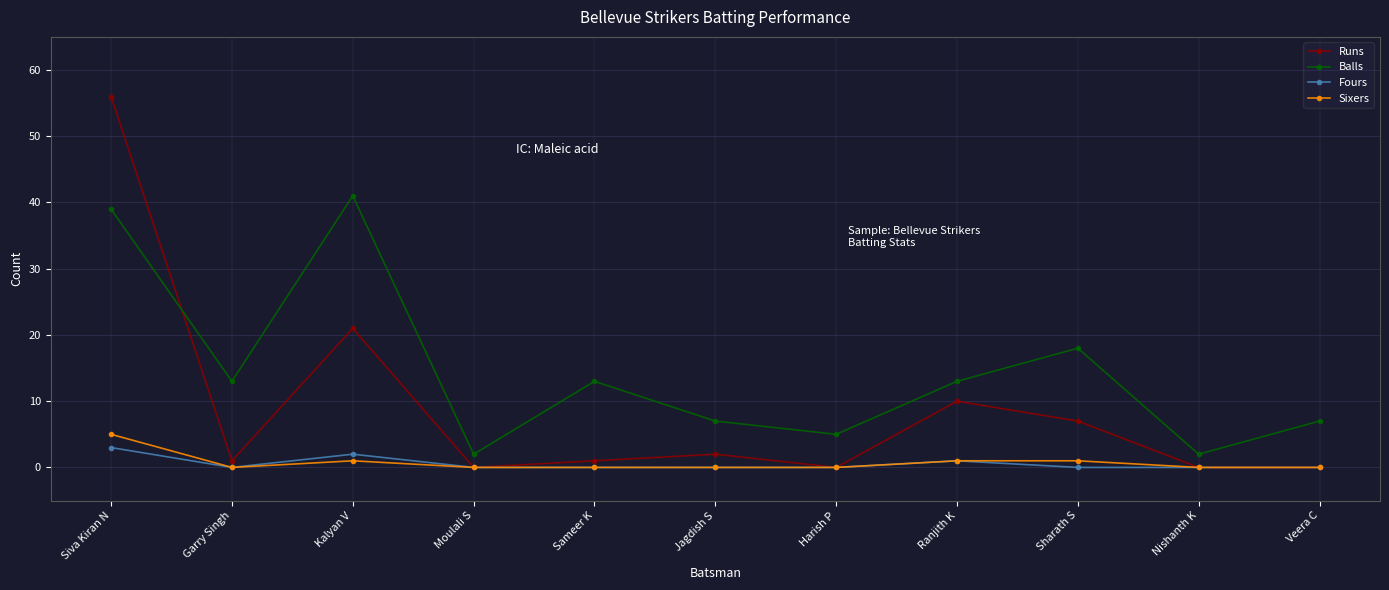

How many lines are shown in the chart?

4